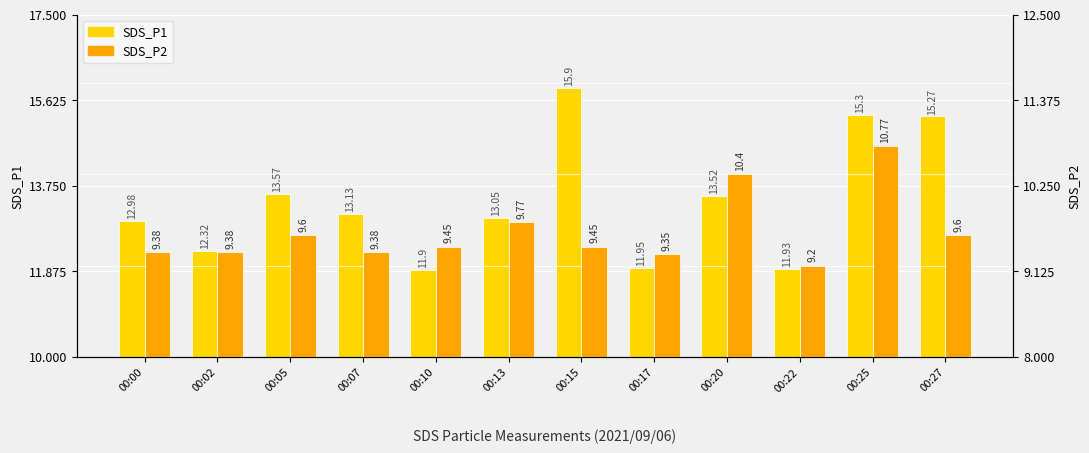

Rank the categories by SDS_P1 value from lowest to highest.

00:10, 00:22, 00:17, 00:02, 00:00, 00:13, 00:07, 00:20, 00:05, 00:27, 00:25, 00:15